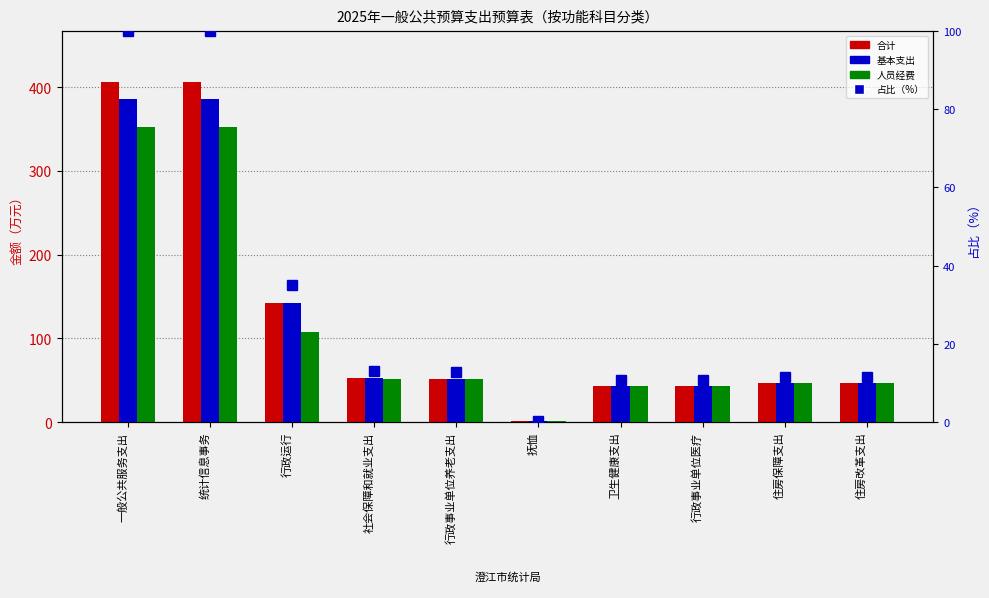

List the series in order of their peak value, highest first.

合计, 基本支出, 人员经费, 占比（%）